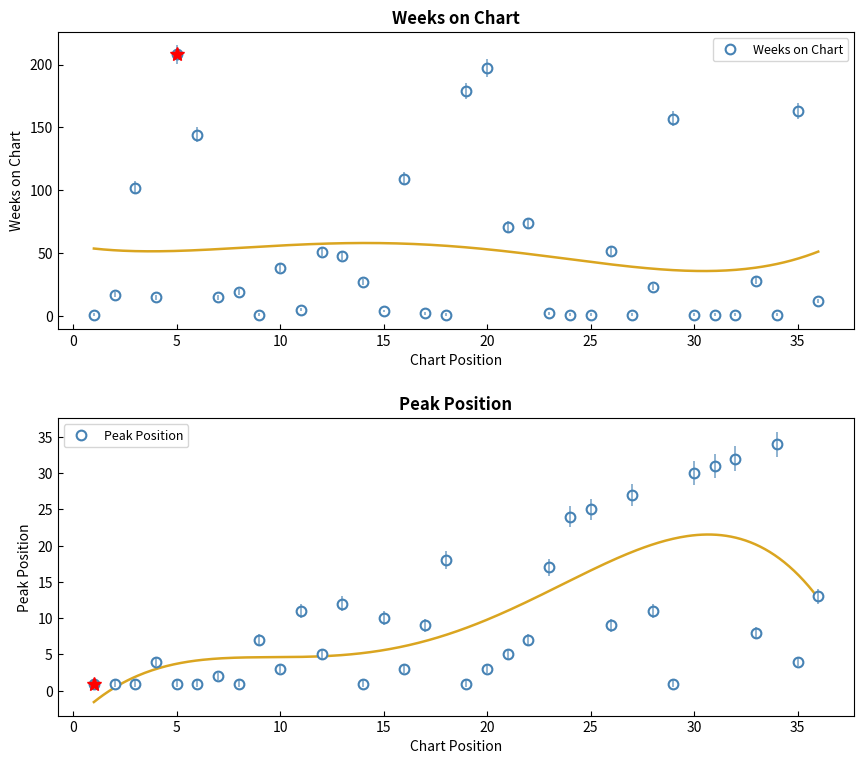

At how many categories does at least one series exceed 172?

3